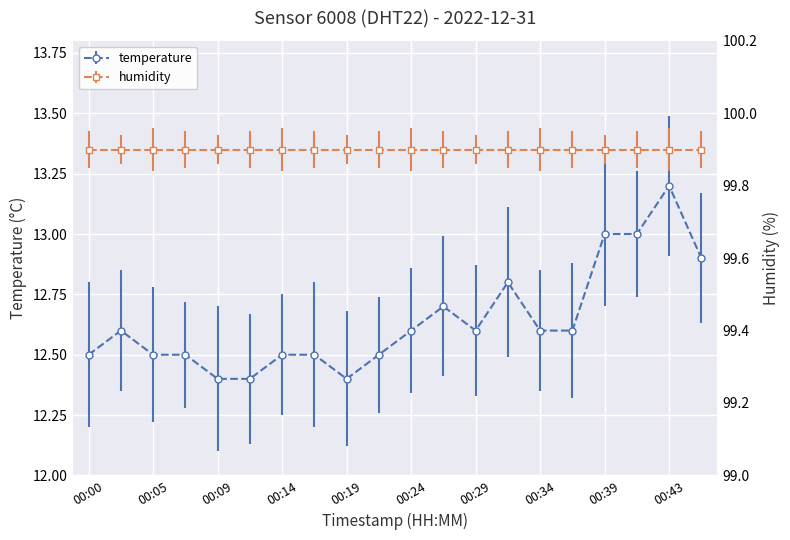

What is the change in value from 00:00 to 00:31?

+0.3